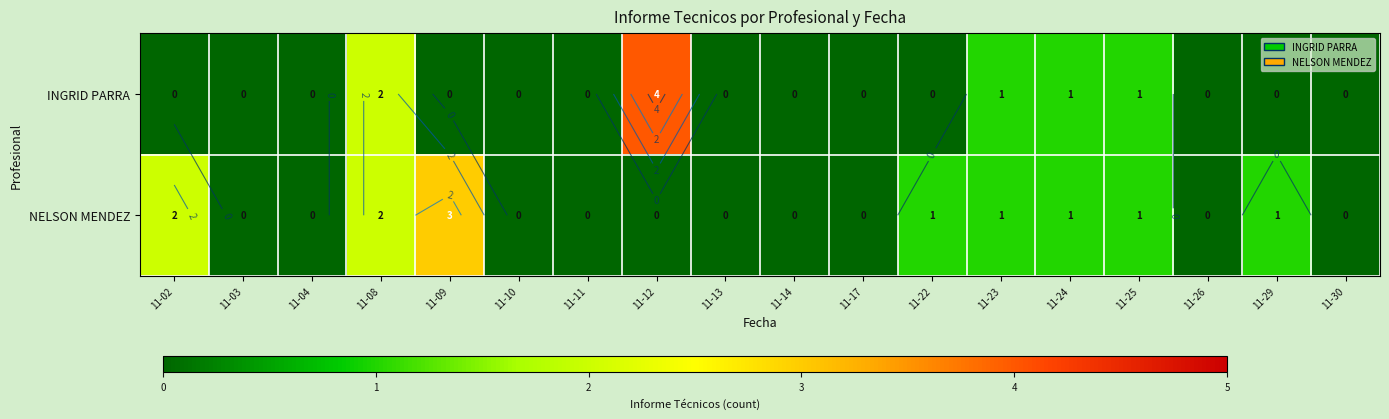

Between 11-02 and 11-09, which series saw the biggest shift?

NELSON MENDEZ